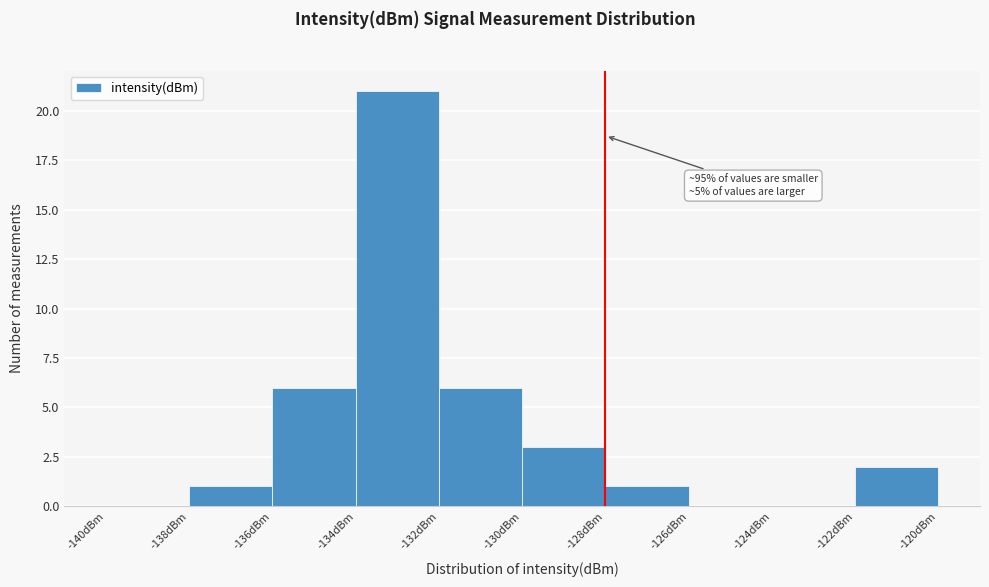

Which range on the x-axis has the tallest bar?

-134 to -132